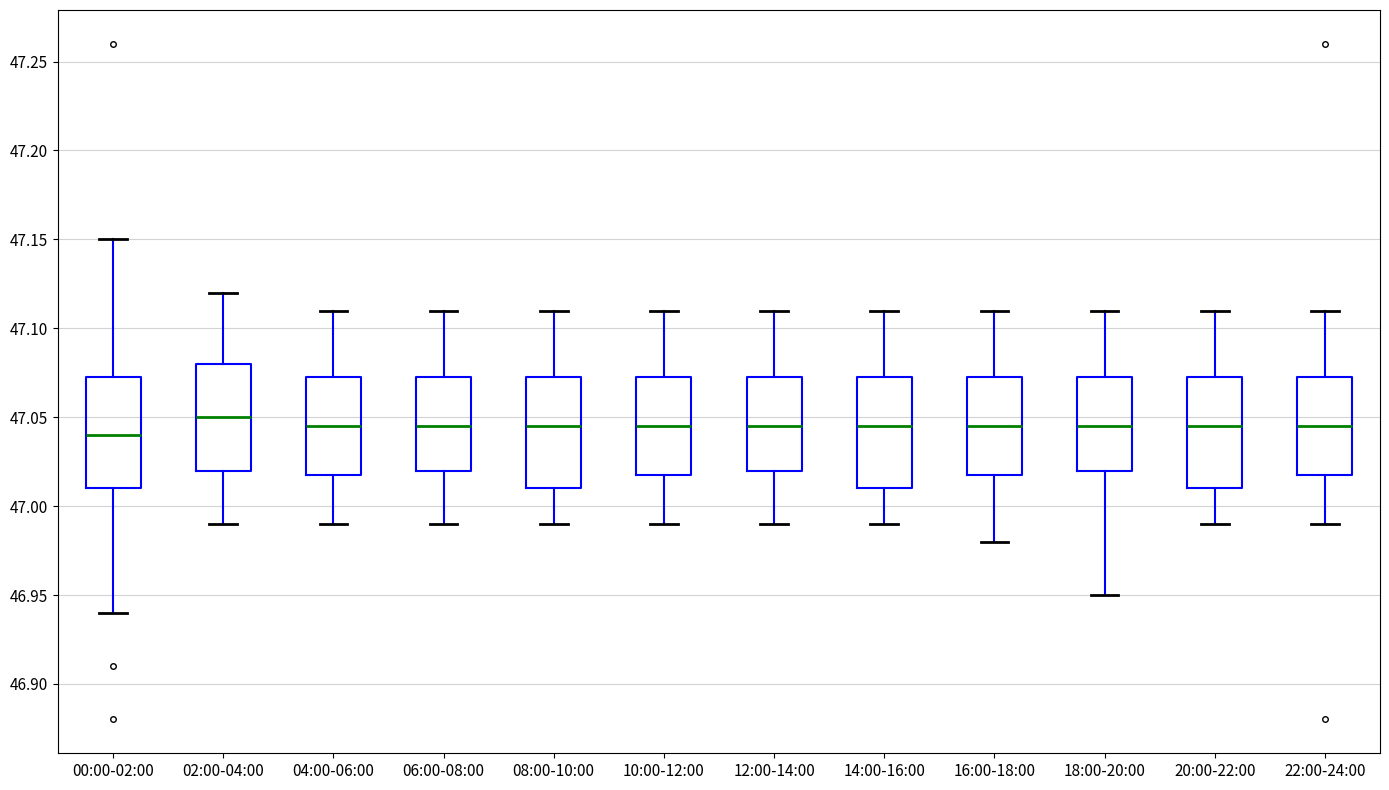

Reading left to right, transcribe this box plot: for each box, give where its median line is, the range the box spans, and where its two whiskers end, as read against the y-axis. The values are not printed on the chart, so give them approximately, as read against the axis.

00:00-02:00: median 47.040, box 47.010 to 47.075, whiskers 46.940 to 47.150
02:00-04:00: median 47.050, box 47.020 to 47.080, whiskers 46.990 to 47.120
04:00-06:00: median 47.045, box 47.020 to 47.075, whiskers 46.990 to 47.110
06:00-08:00: median 47.045, box 47.020 to 47.075, whiskers 46.990 to 47.110
08:00-10:00: median 47.045, box 47.010 to 47.075, whiskers 46.990 to 47.110
10:00-12:00: median 47.045, box 47.020 to 47.075, whiskers 46.990 to 47.110
12:00-14:00: median 47.045, box 47.020 to 47.075, whiskers 46.990 to 47.110
14:00-16:00: median 47.045, box 47.010 to 47.075, whiskers 46.990 to 47.110
16:00-18:00: median 47.045, box 47.020 to 47.075, whiskers 46.980 to 47.110
18:00-20:00: median 47.045, box 47.020 to 47.075, whiskers 46.950 to 47.110
20:00-22:00: median 47.045, box 47.010 to 47.075, whiskers 46.990 to 47.110
22:00-24:00: median 47.045, box 47.020 to 47.075, whiskers 46.990 to 47.110